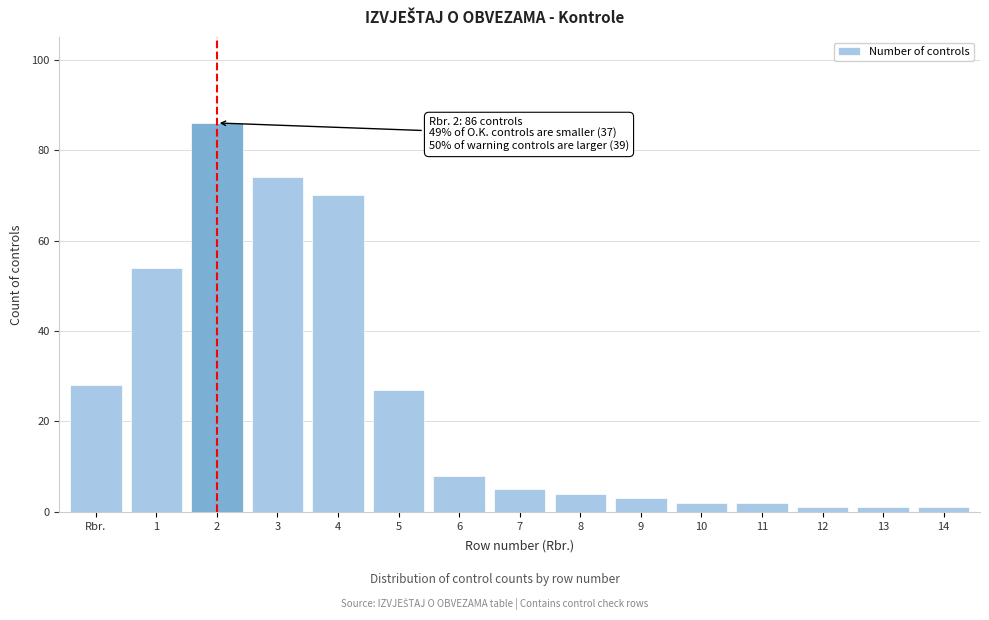

Reading right to left, extract all data points from this chart.

14=1	13=1	12=1	11=2	10=2	9=3	8=4	7=5	6=8	5=27	4=70	3=74	2=86	1=54	Rbr.=28